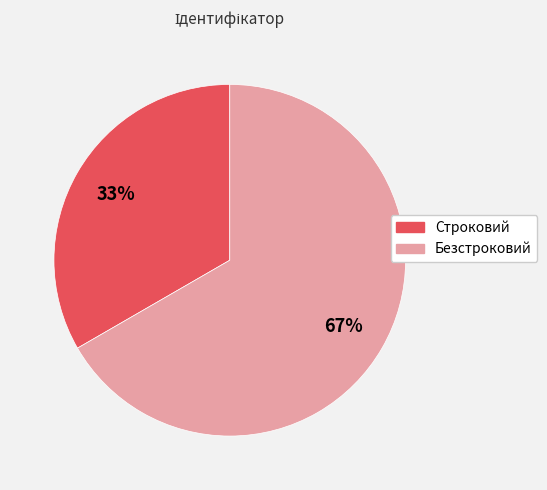

To the nearest percent, what is the combined percentage of Строковий and Безстроковий?

100%